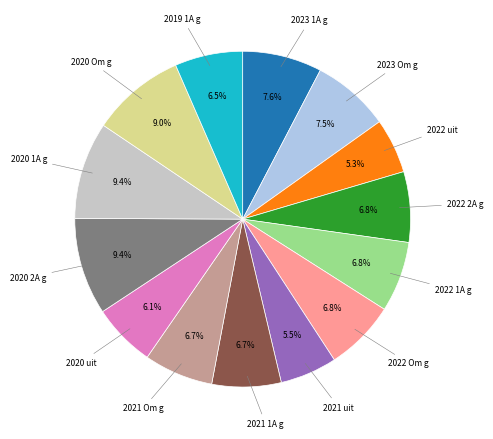

Is there any slice that represents more than half of the pie?

No